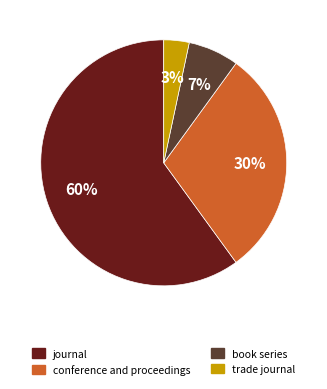

How many slices are in this pie chart?

4